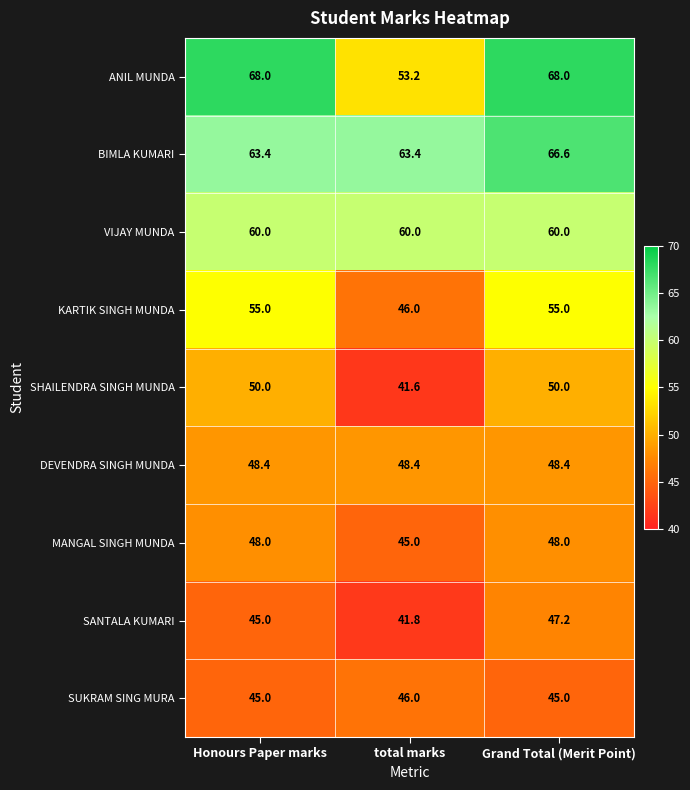

Is it true that KARTIK SINGH MUNDA equals 55.0 at Grand Total (Merit Point)?

True